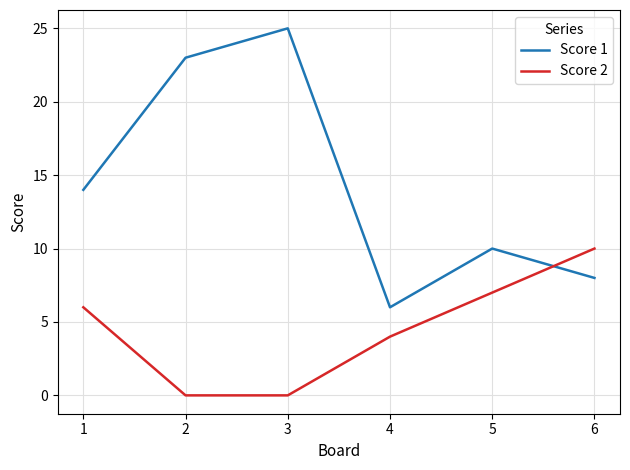

How many times do Score 2 and Score 1 cross each other?

1